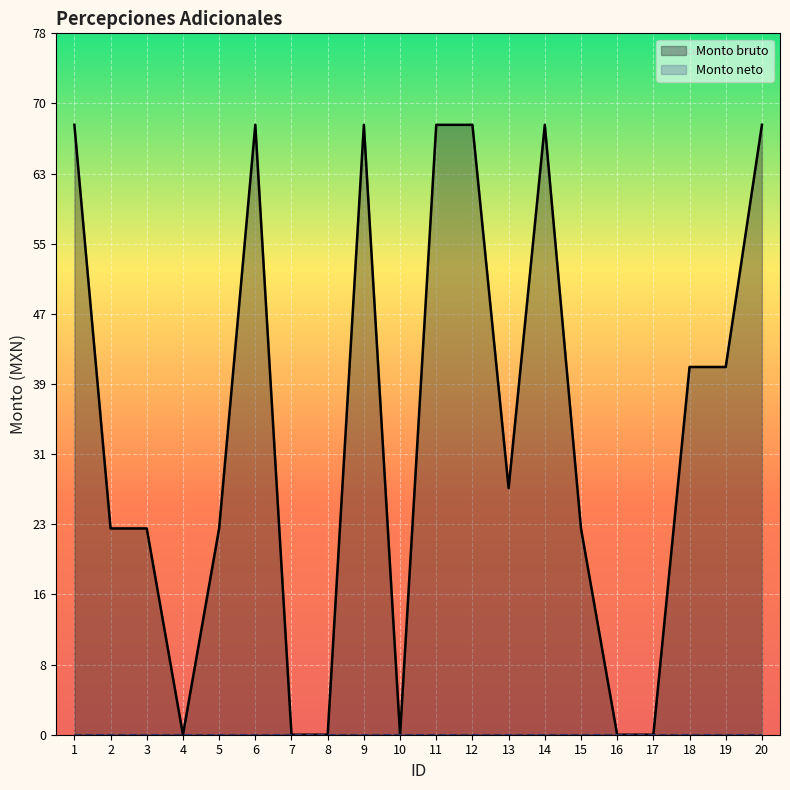

At which category does the data reach its first local peak?

6